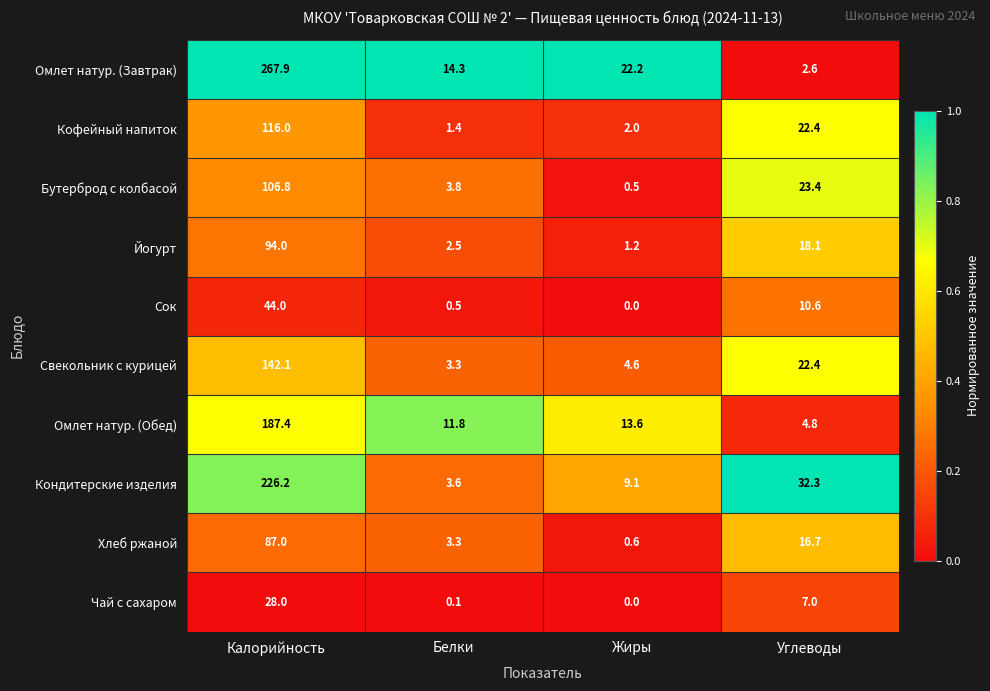

What is the difference between the highest and lowest values at Жиры?

22.2